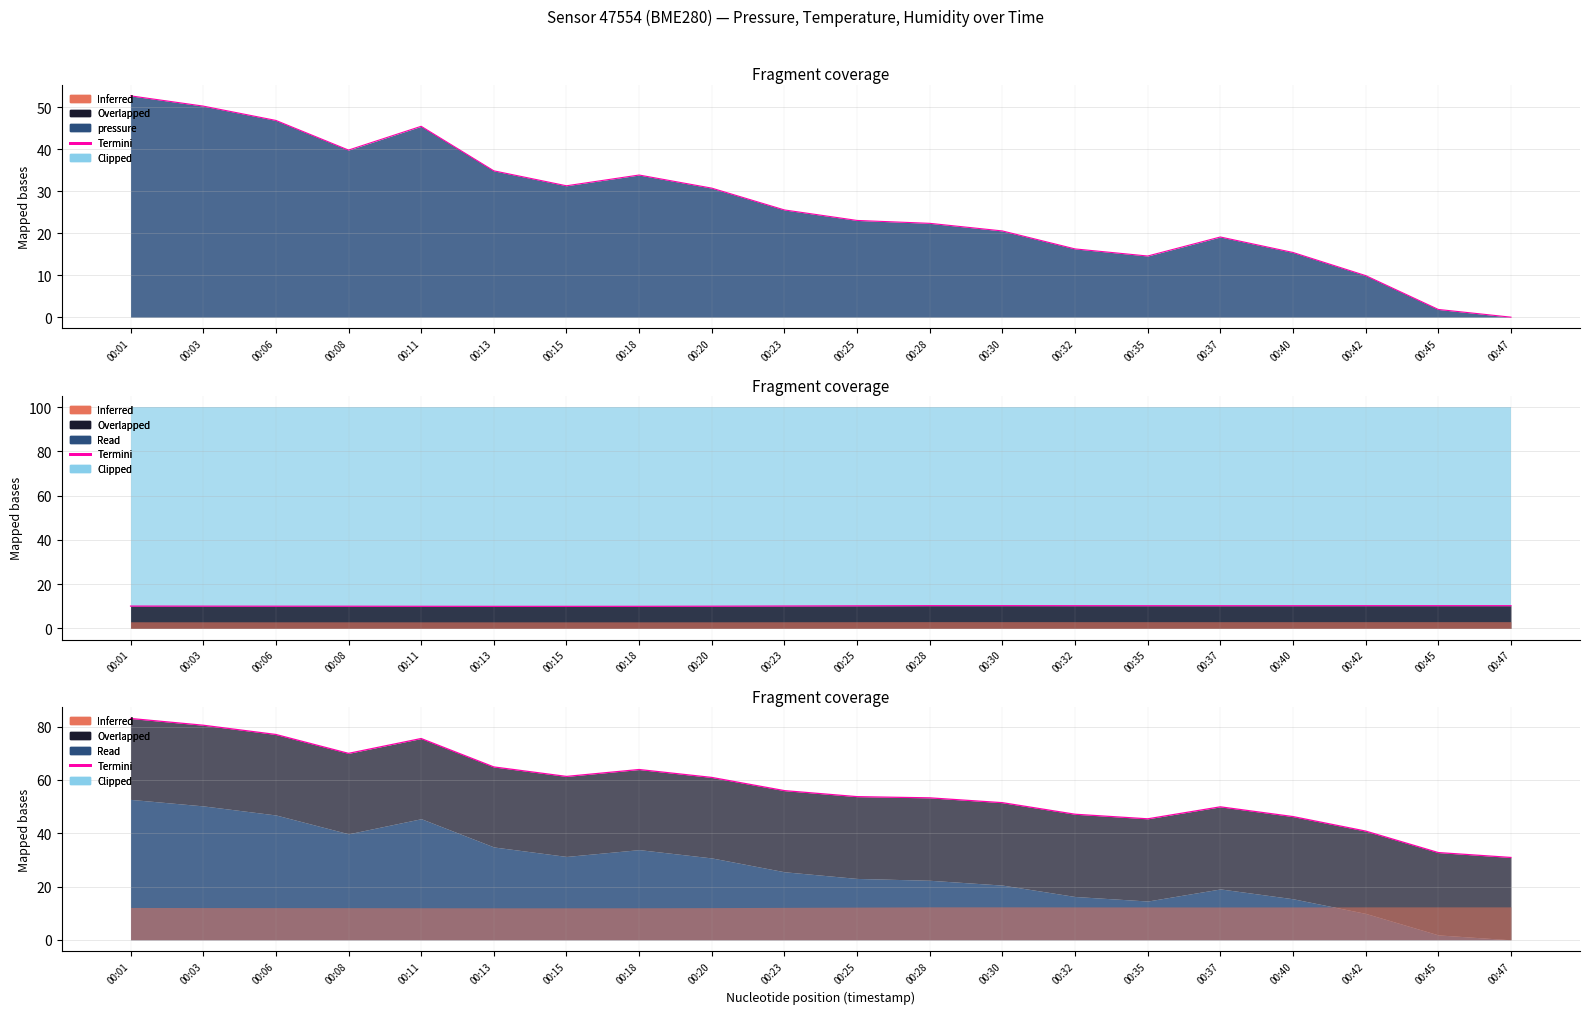

What is the difference between the second highest and second lowest values in the termini series?

48.4